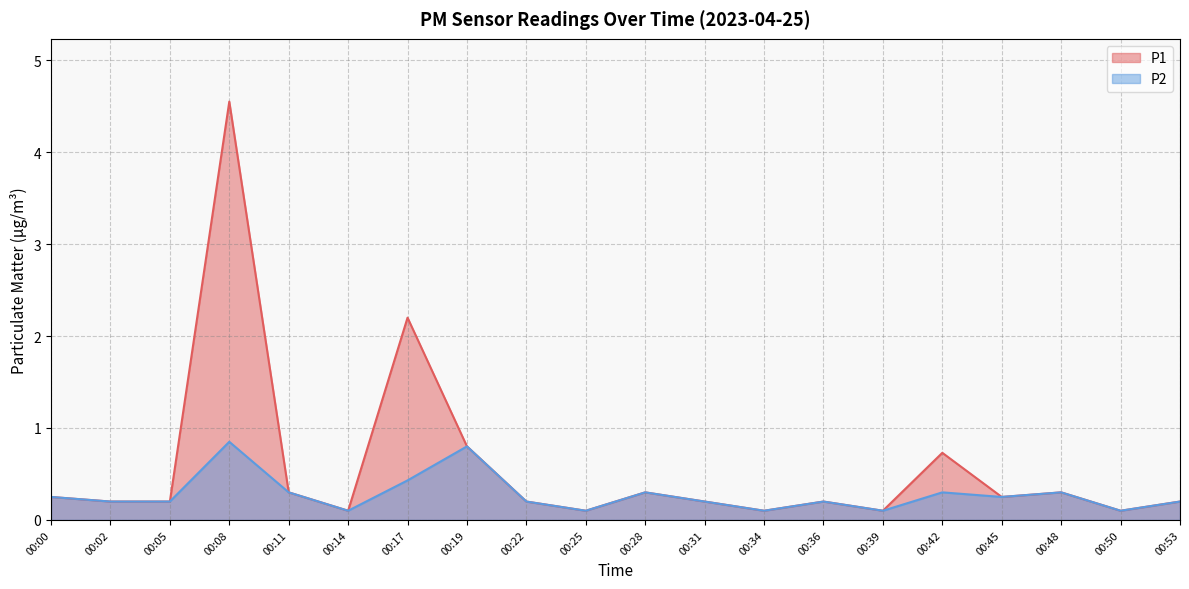

How many P2 values are between 0 and 1?

20